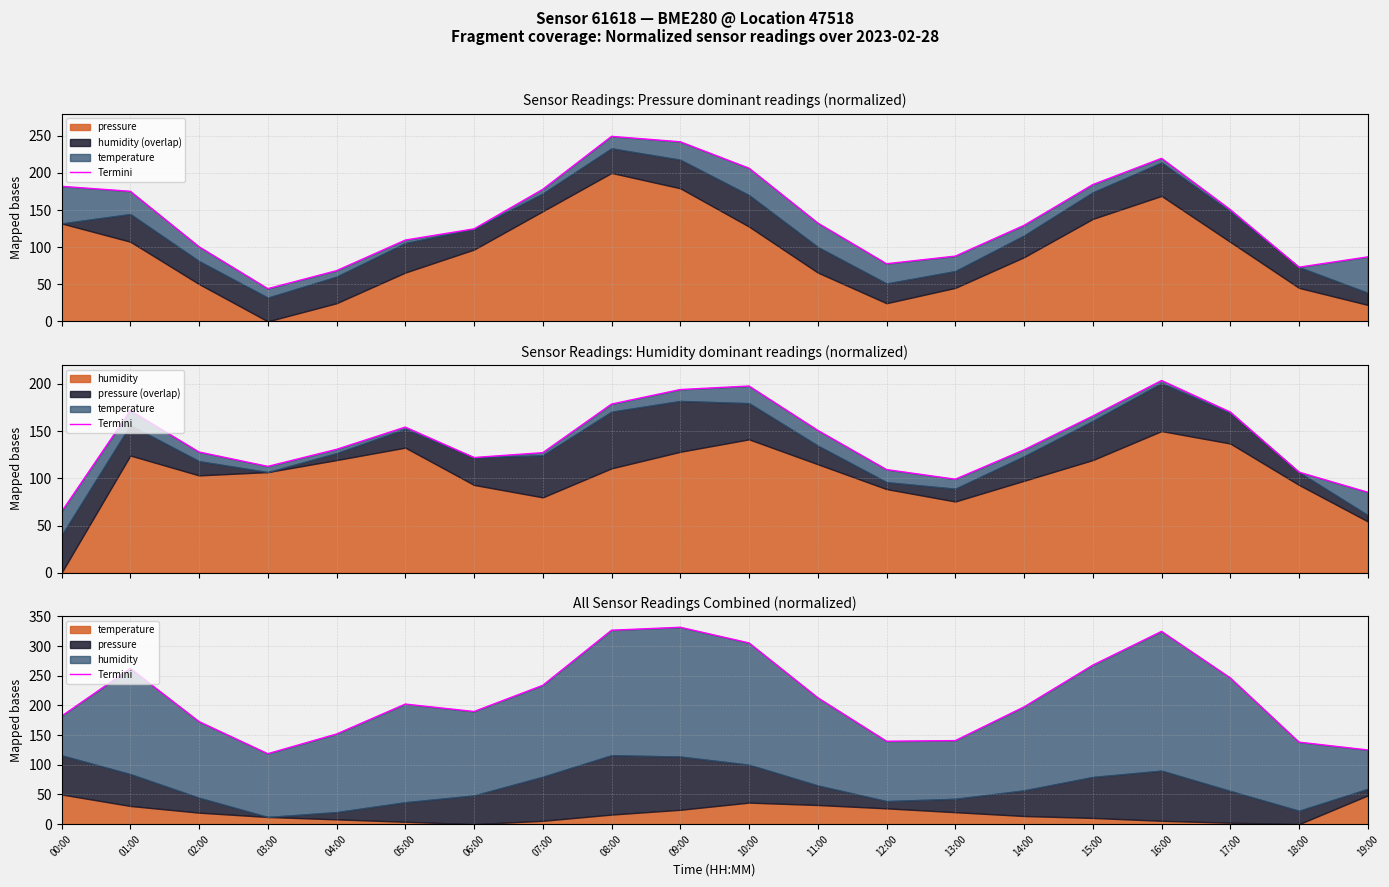

Is it true that the value at 07:00 is 233.8?

True